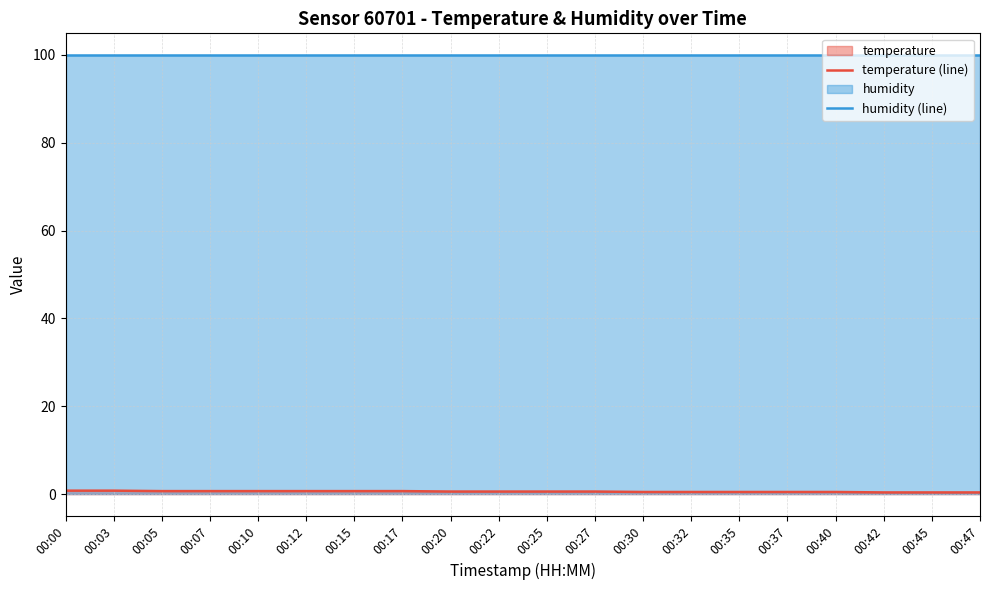

What is the sum of the humidity (line) values at 00:07 and 00:00?

199.8